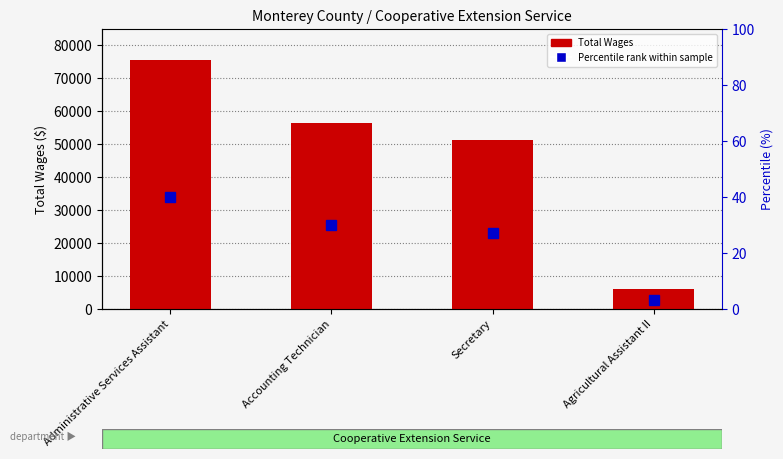

What is the label of the 1st bar from the right?

Agricultural Assistant II